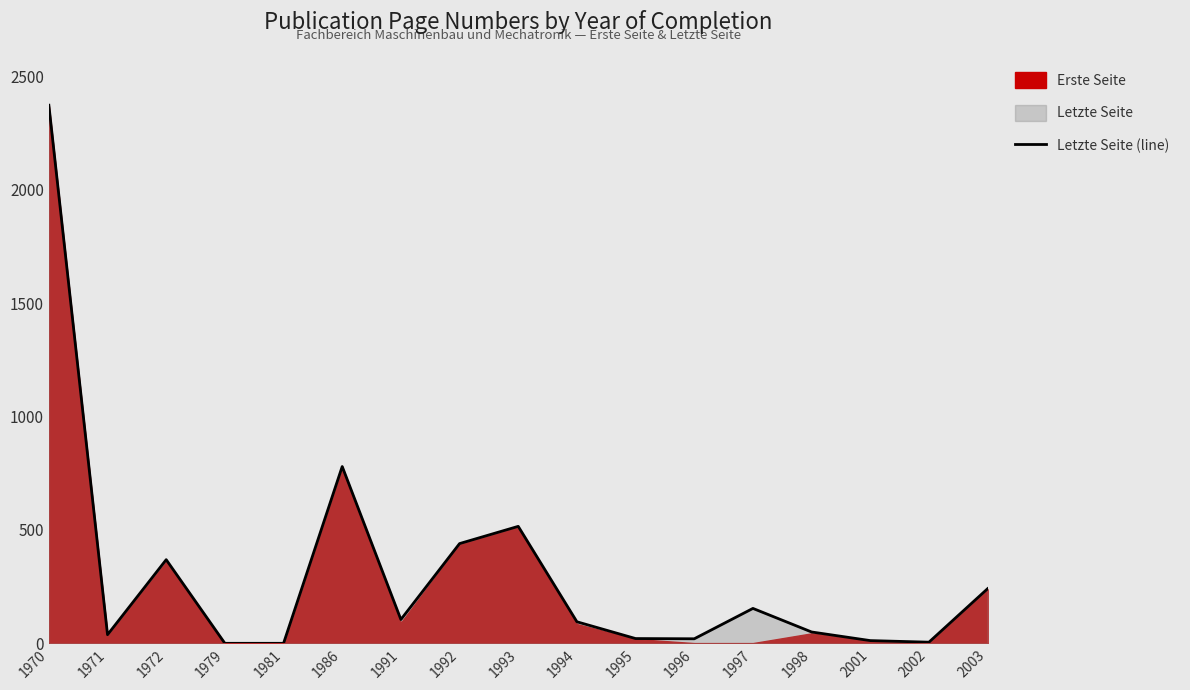

Where is the first local minimum?

1971